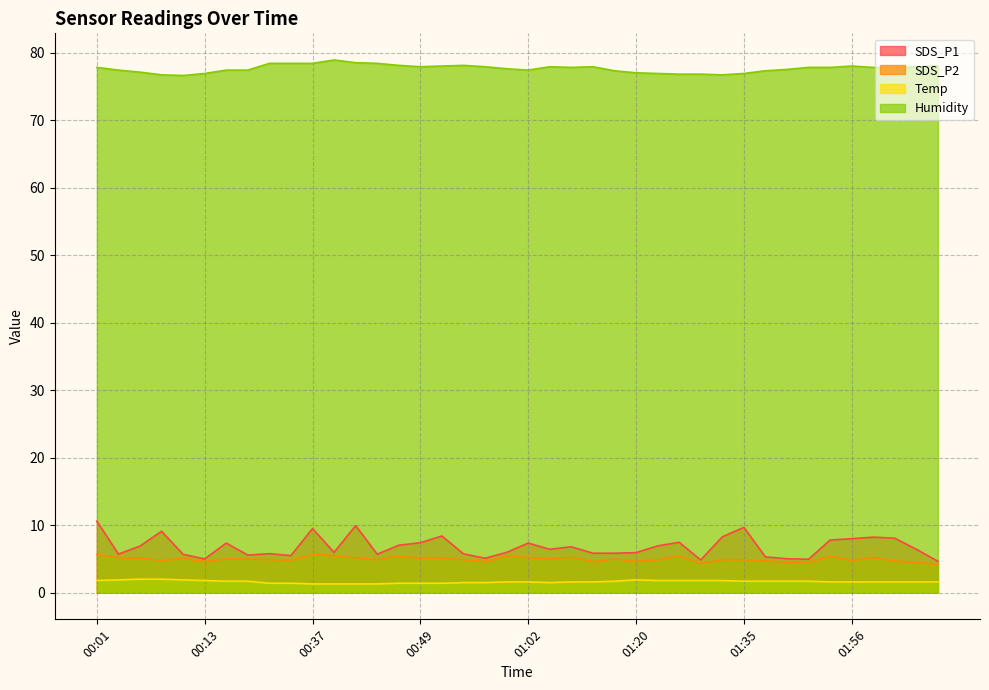

True or false: SDS_P1 and SDS_P2 intersect in this chart.

False